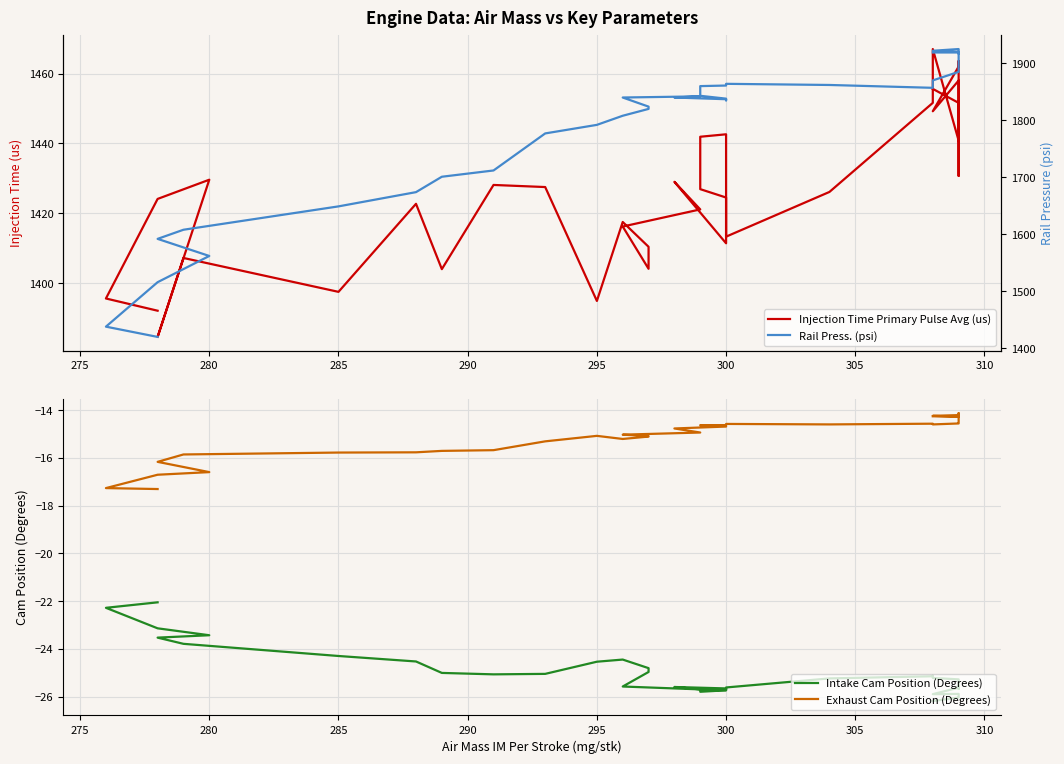

Is this an area chart (filled region under the line)?

No